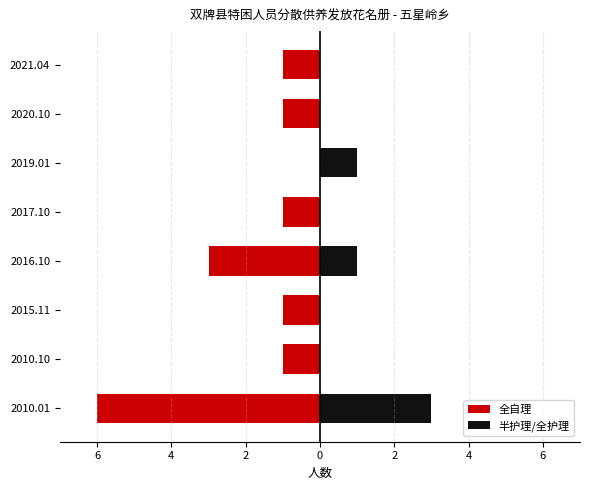

Is the value of 半护理/全护理 at 2015.11 greater than the value of 全自理 at 2021.04?

Yes